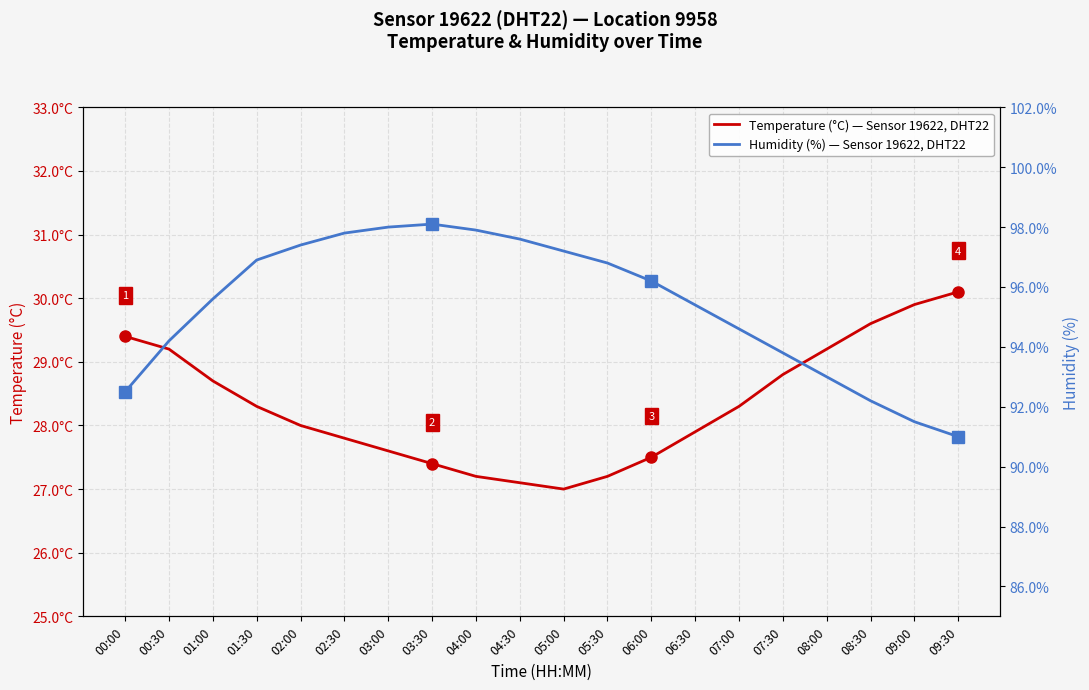

True or false: Humidity (%) and Temperature (°C) cross at least once.

False